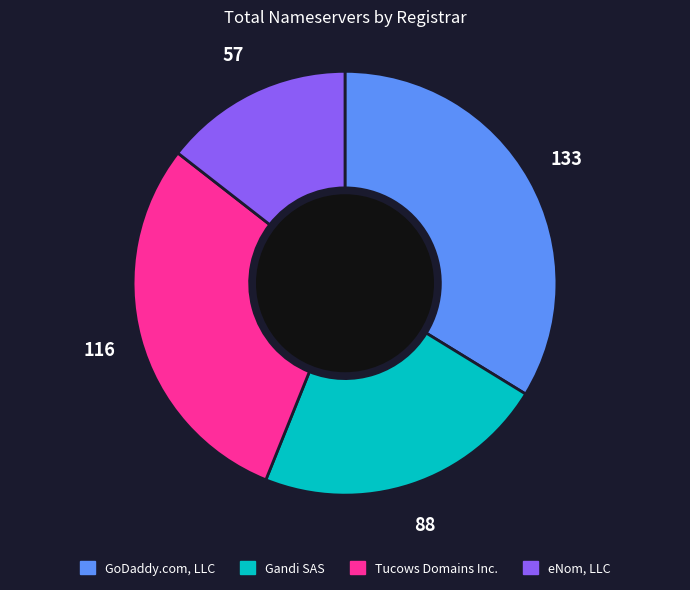

Is there a majority slice in this chart?

No